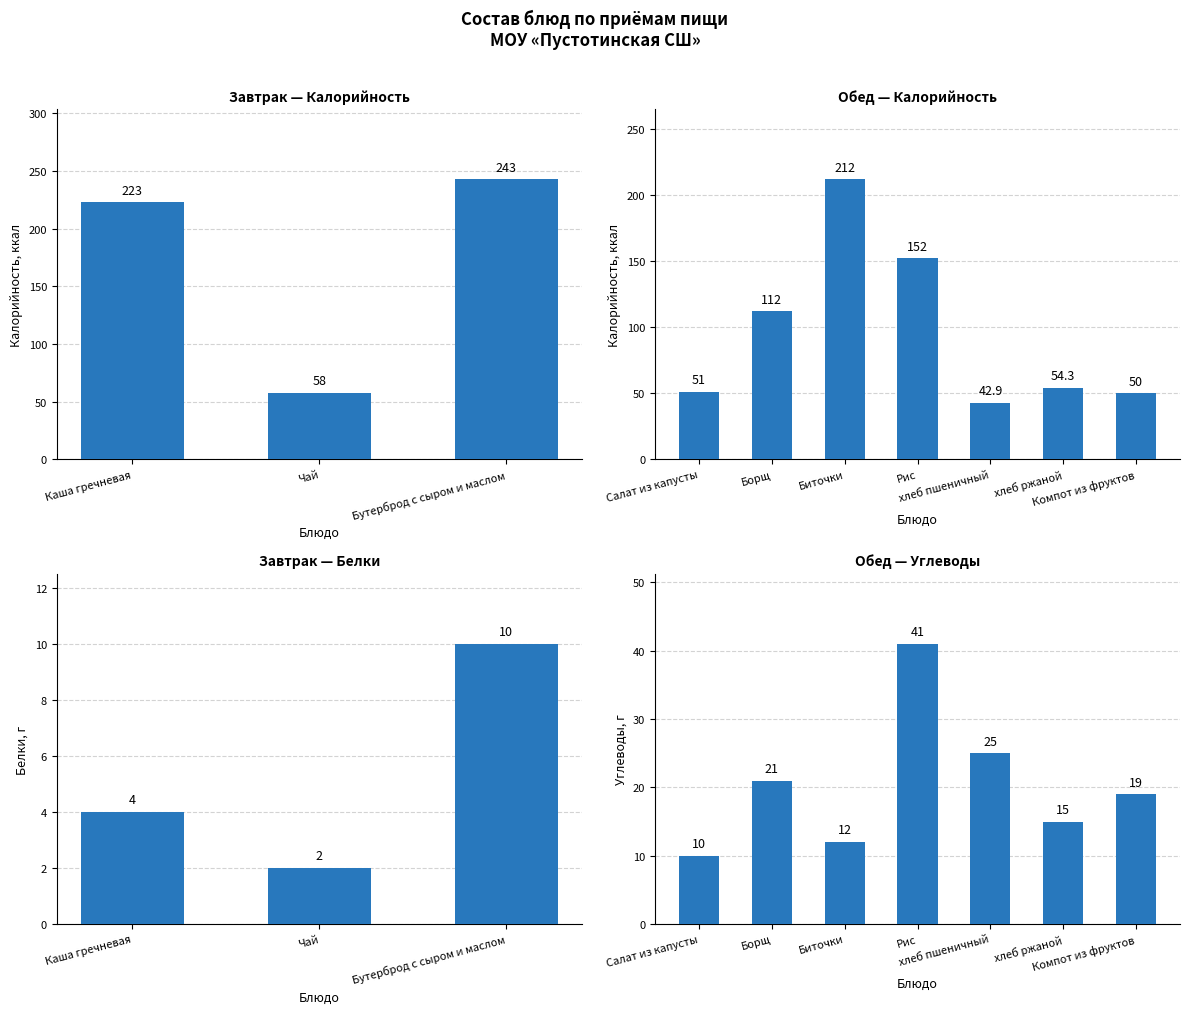

What is the sum of the values at Биточки and хлеб пшеничный?

254.9